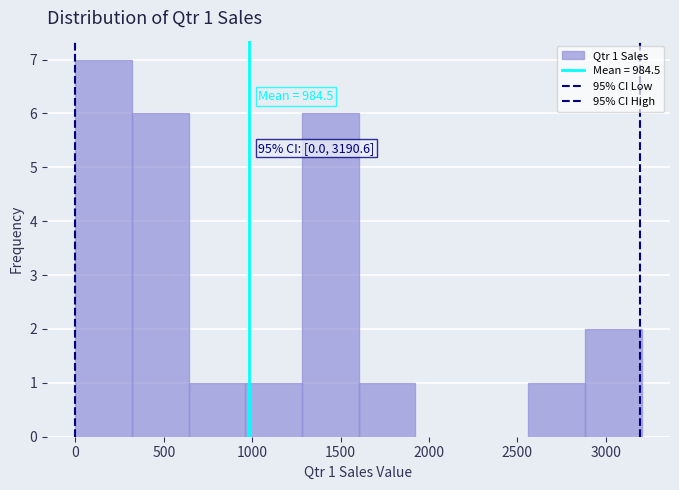

Over which range of the x-axis is the bar tallest?

0 to 300